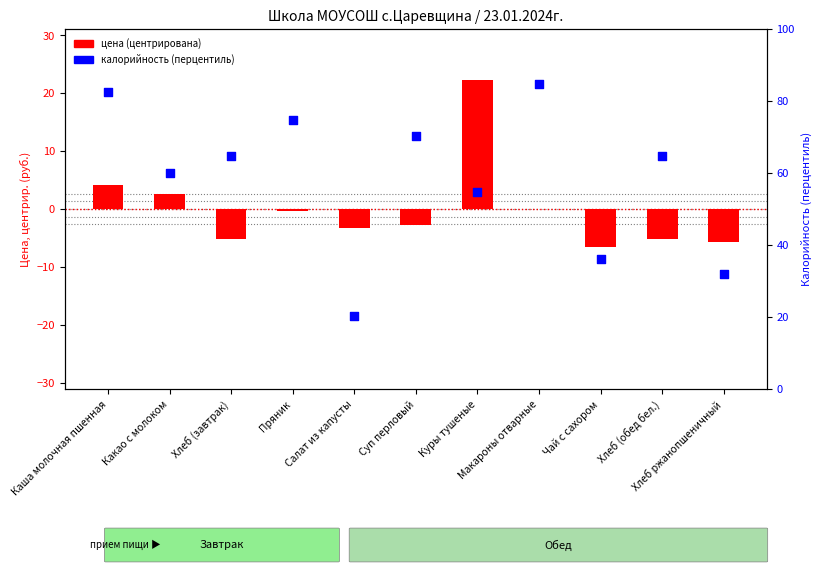

Which series contains the highest Y value?

калорийность (перцентиль)